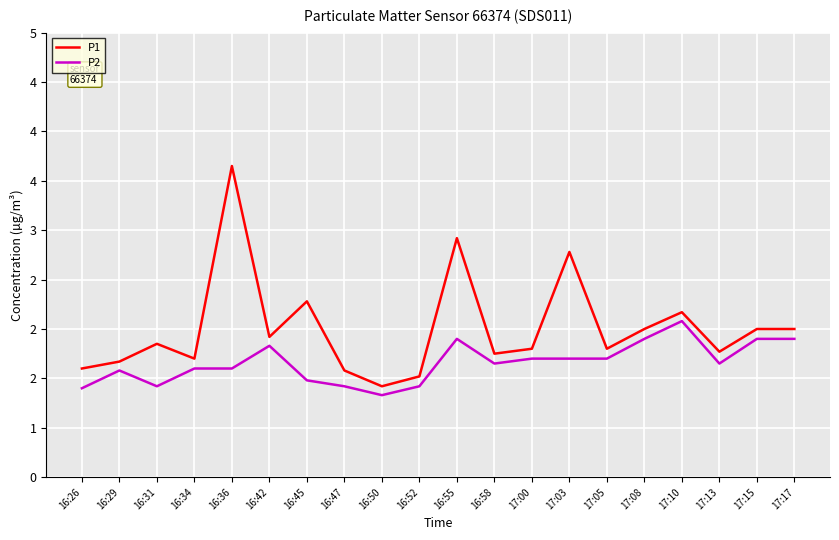

What is the sum of all P1 values?

40.2